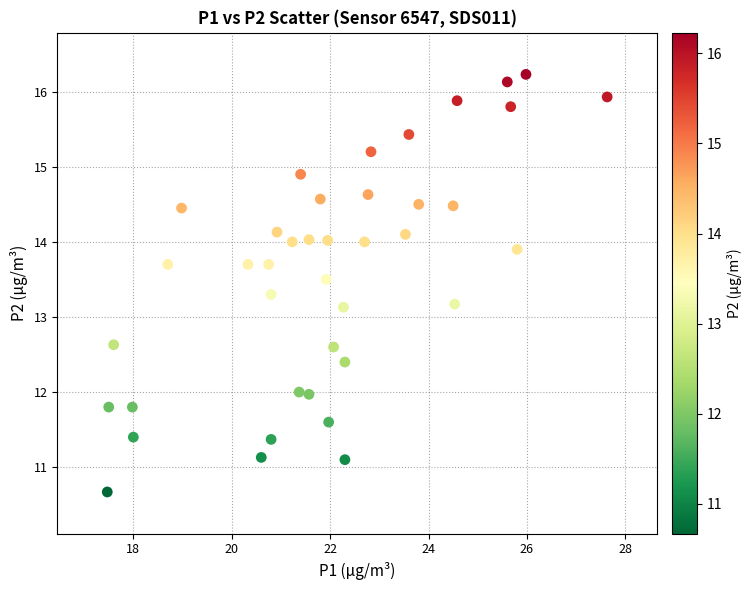

What is the range of Y values (max minus min)?

5.6